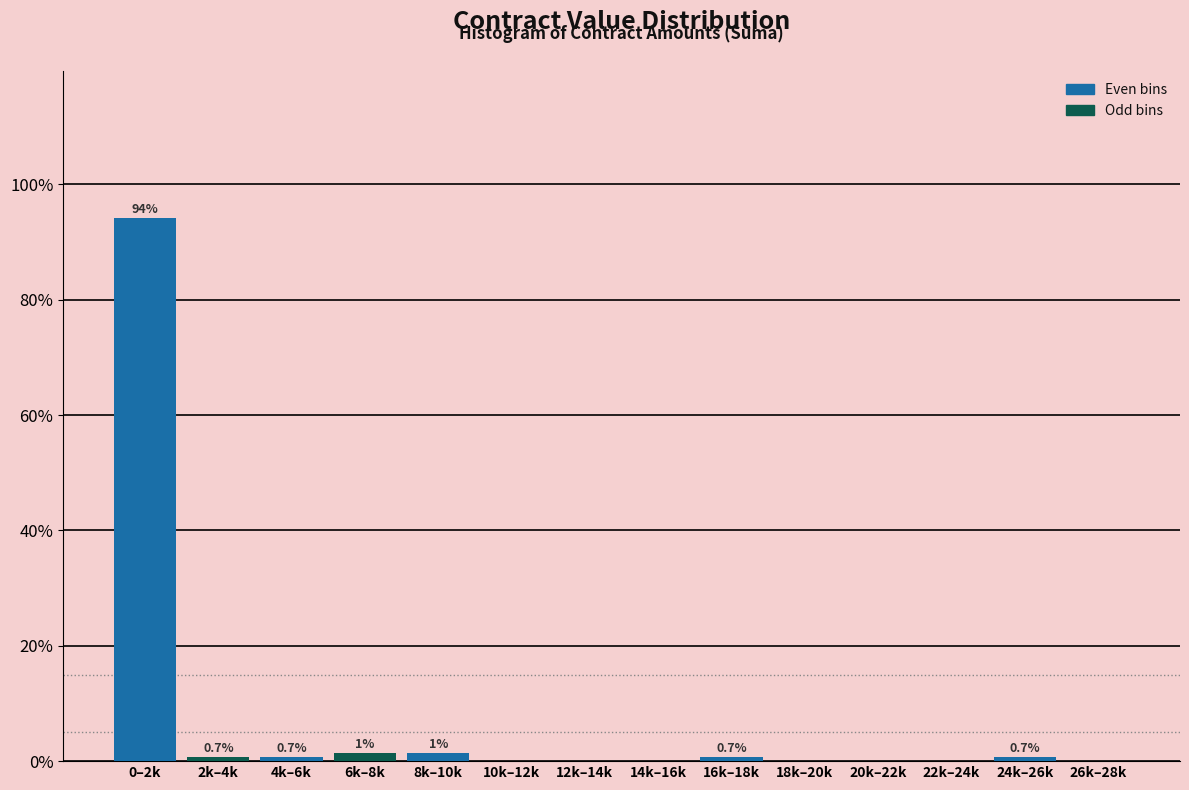

Which category has the highest value across all series?

0–2k